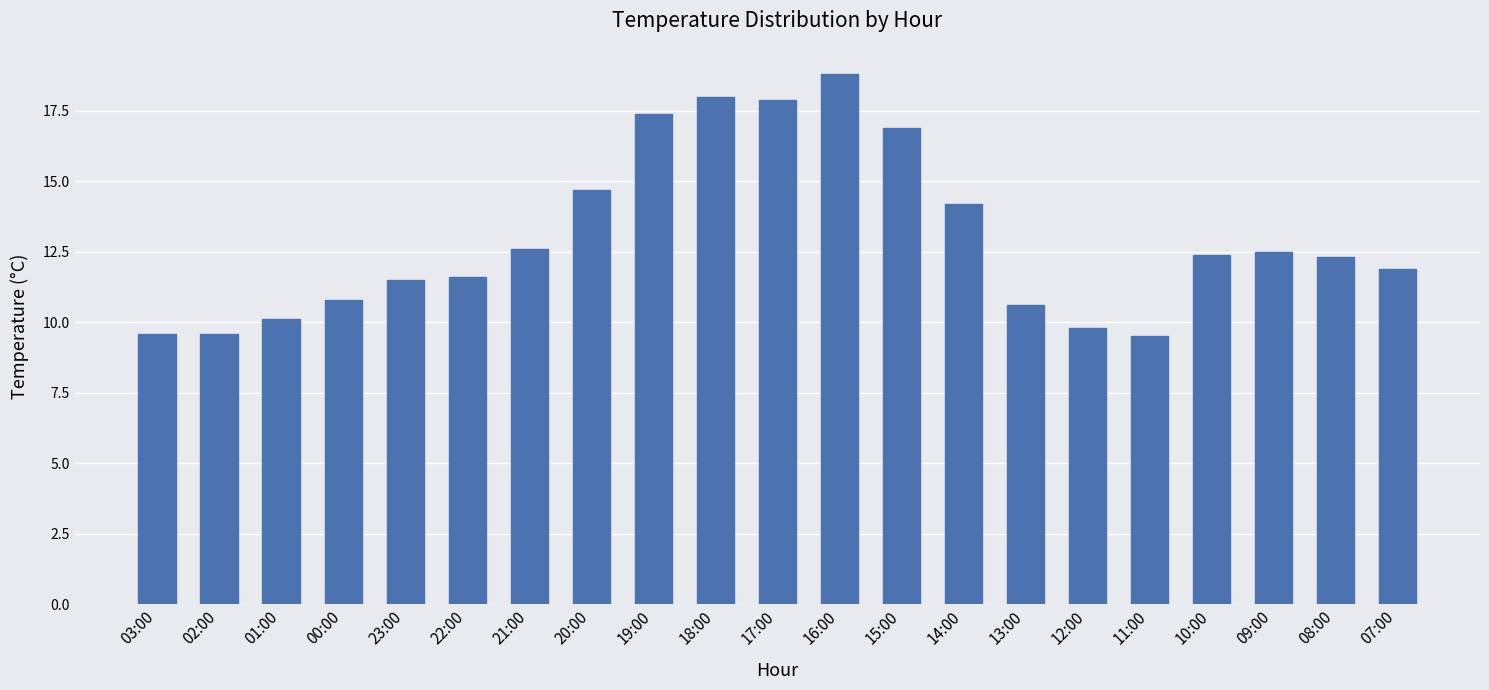

What is the maximum value shown in the chart?

18.8